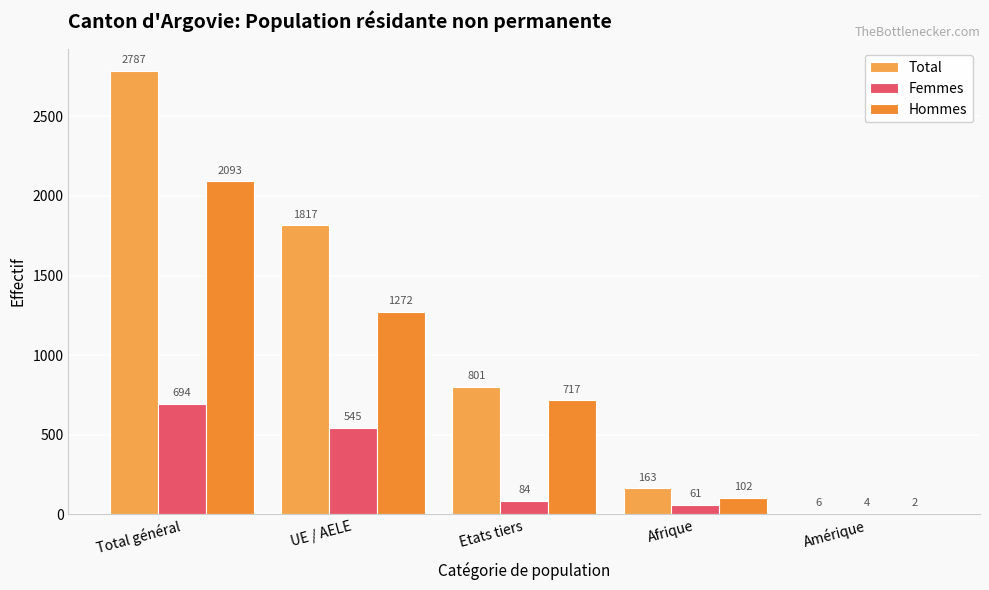

What value does the Femmes series have at UE / AELE?

545